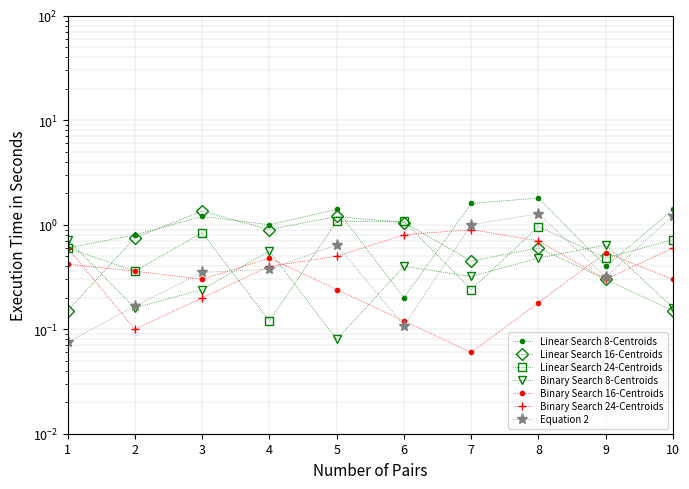

At which category does col_3 reach its first local valley?

2